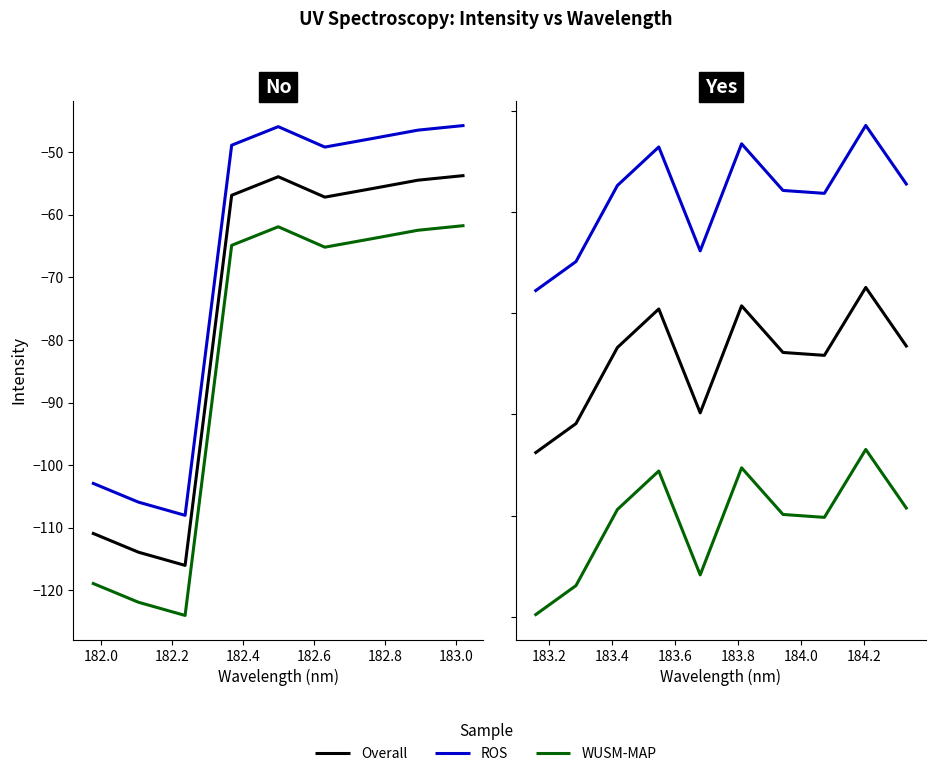

What is the value of the WUSM-MAP point at the 3rd from the left?

-59.7